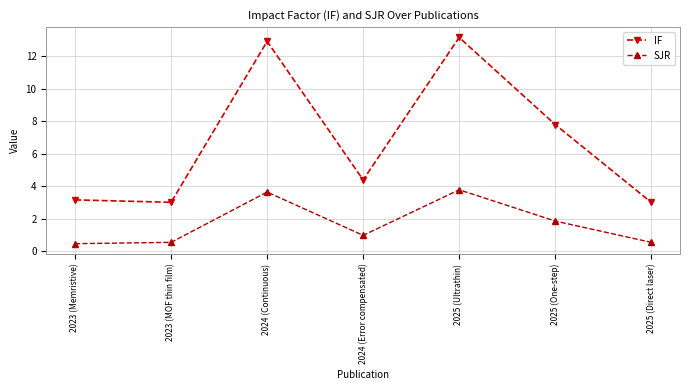

At how many categories does at least one series exceed 6?

3